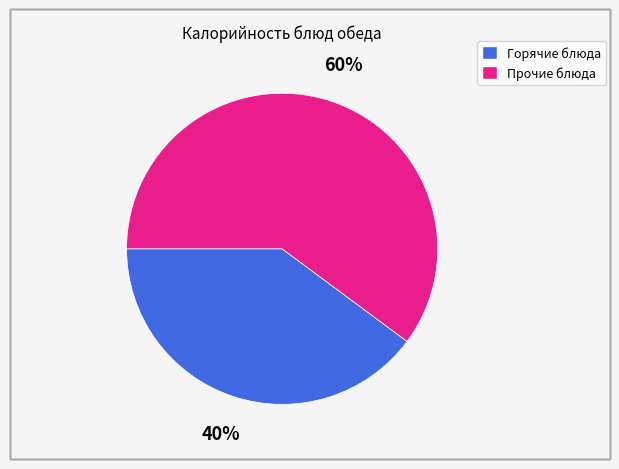

How many segments does this pie chart have?

2